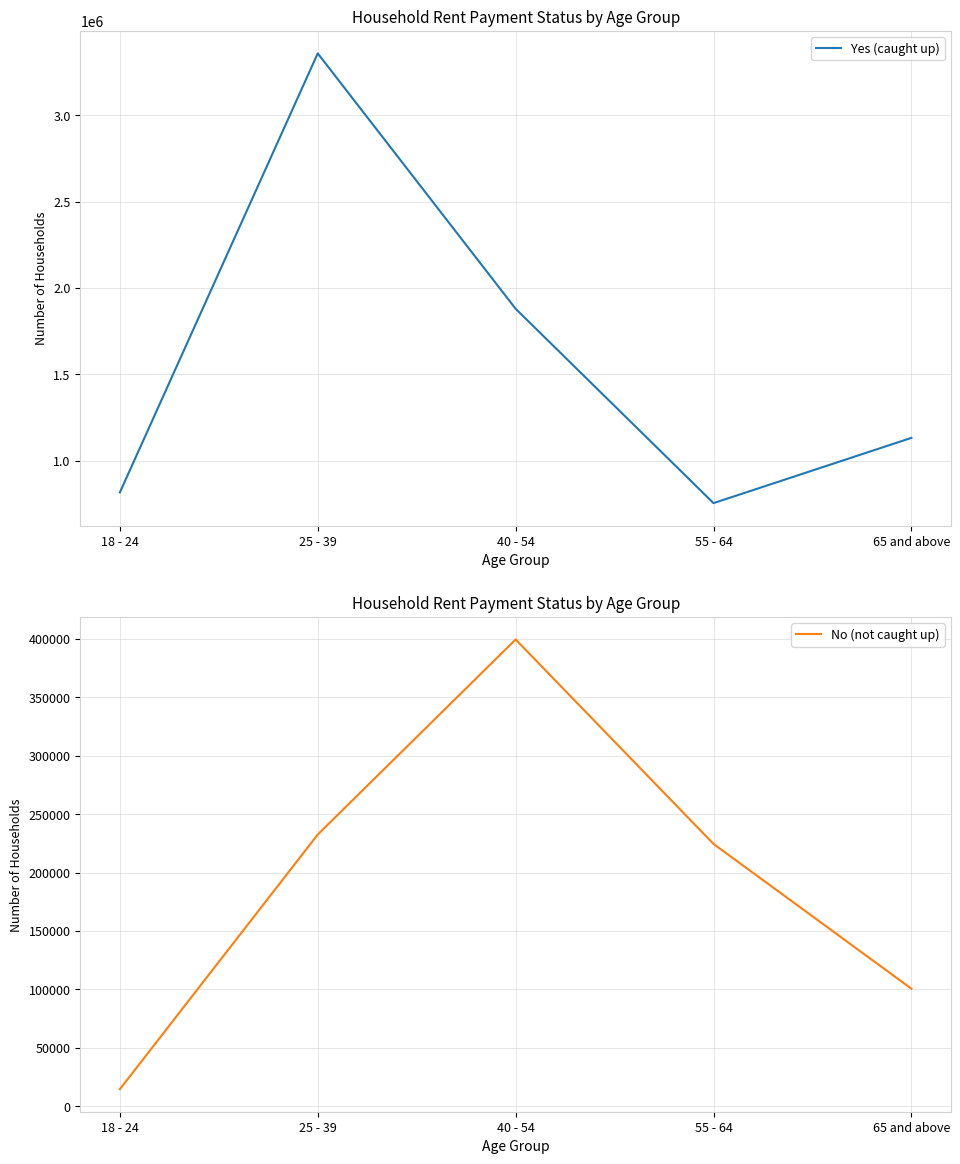

What is the difference between the maximum and minimum values in the No (not caught up) series?

385077